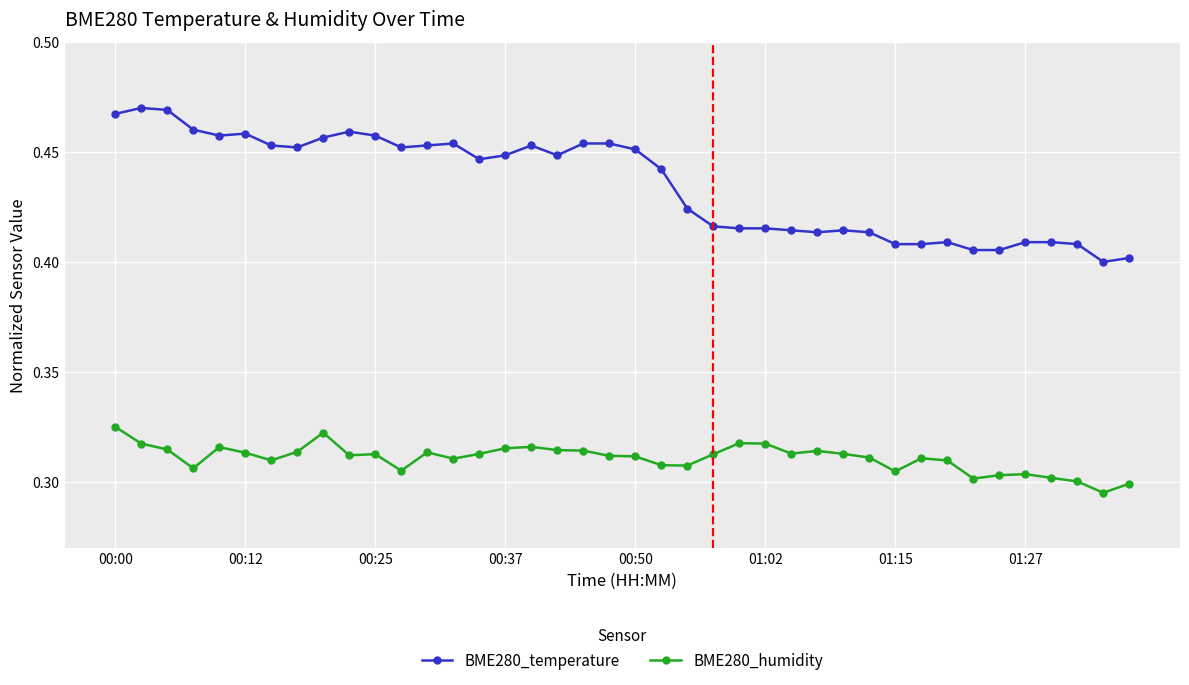

Which series has the largest range (max minus min)?

BME280_temperature